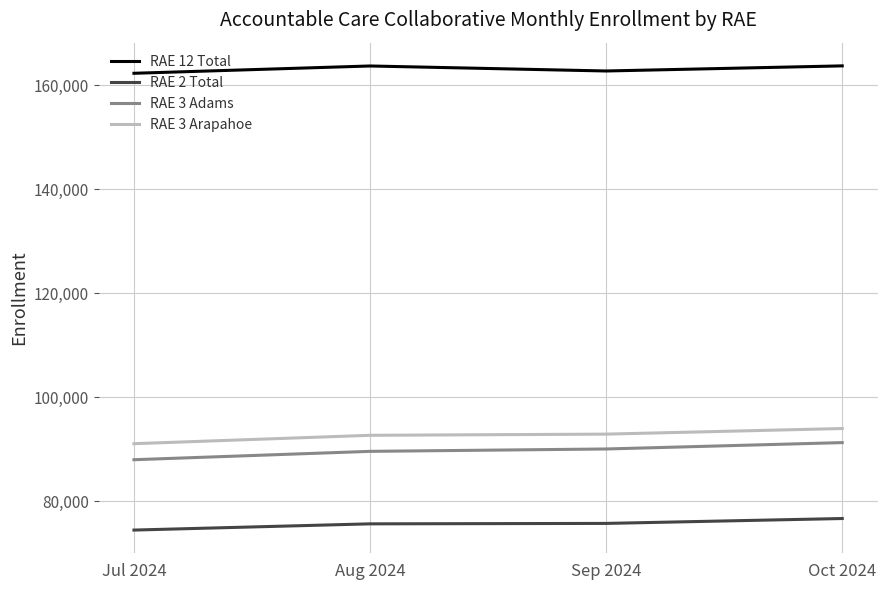

What are all the series names shown in the legend?

RAE 12 Total, RAE 2 Total, RAE 3 Adams, RAE 3 Arapahoe